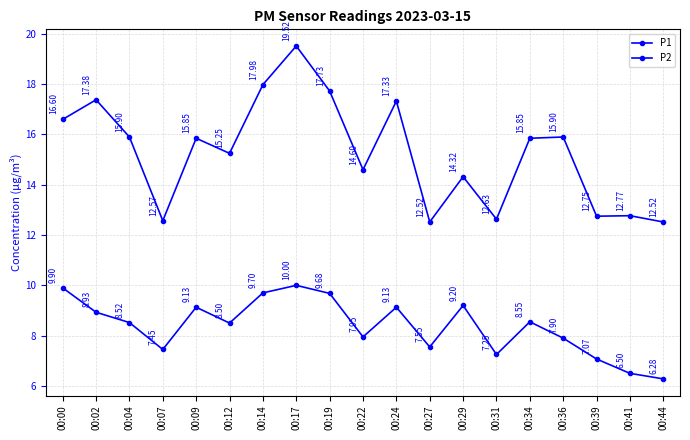

True or false: P1 and P2 intersect in this chart.

False